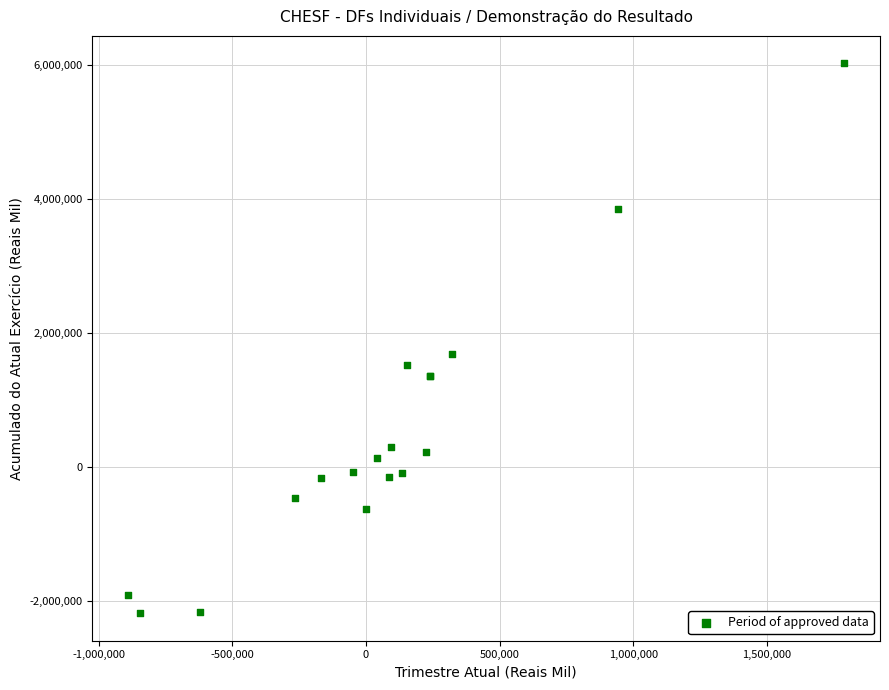

What Y value in the scatter plot is closest to 1921200?

1679755